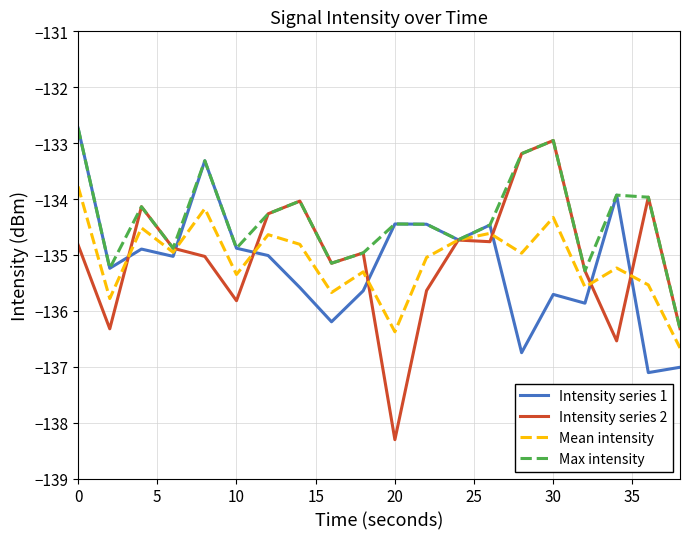

In Mean intensity, how many points are lower than both neighbors (excluding endpoints)?

7